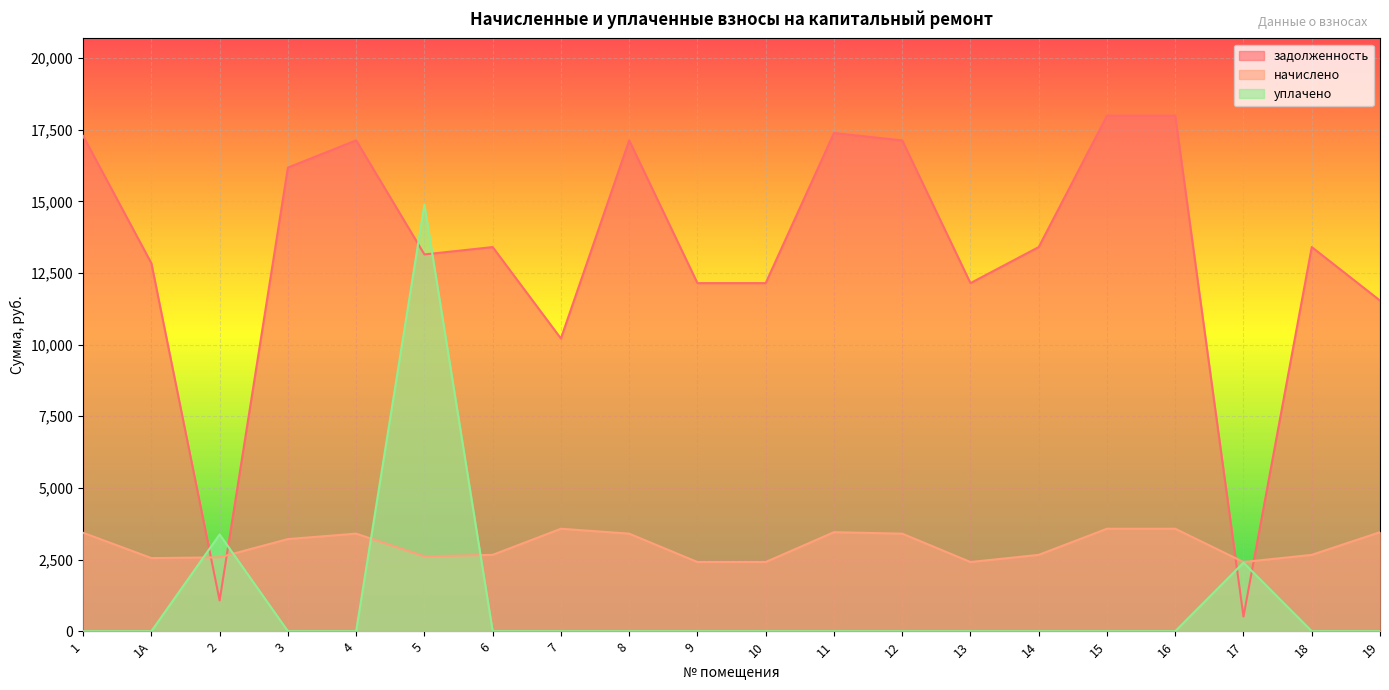

Does the chart display data point markers on the line(s)?

No